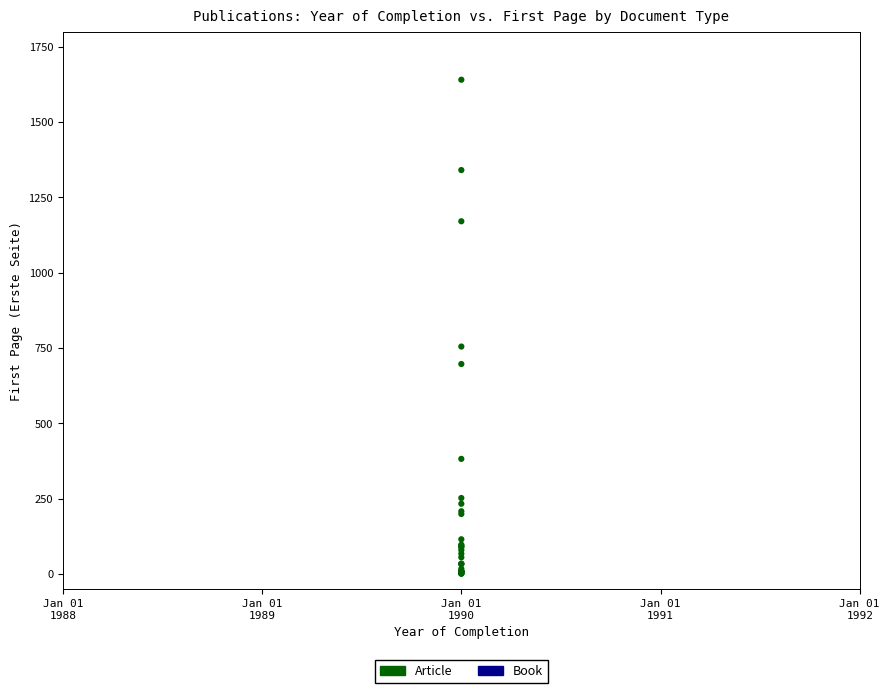

Which series contains the highest Y value?

Article